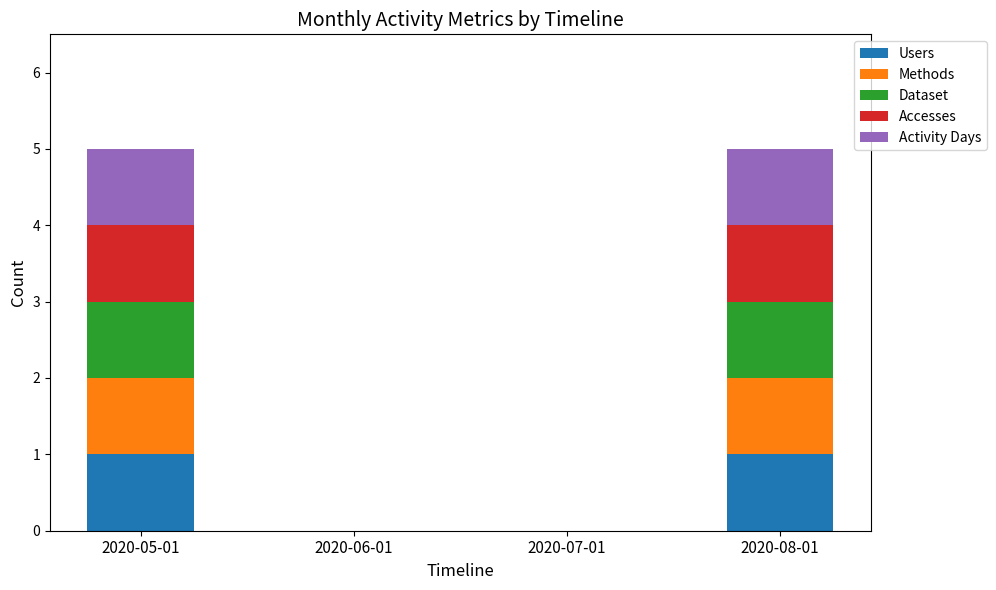

What is the total value across all series at 2020-05-01?

5